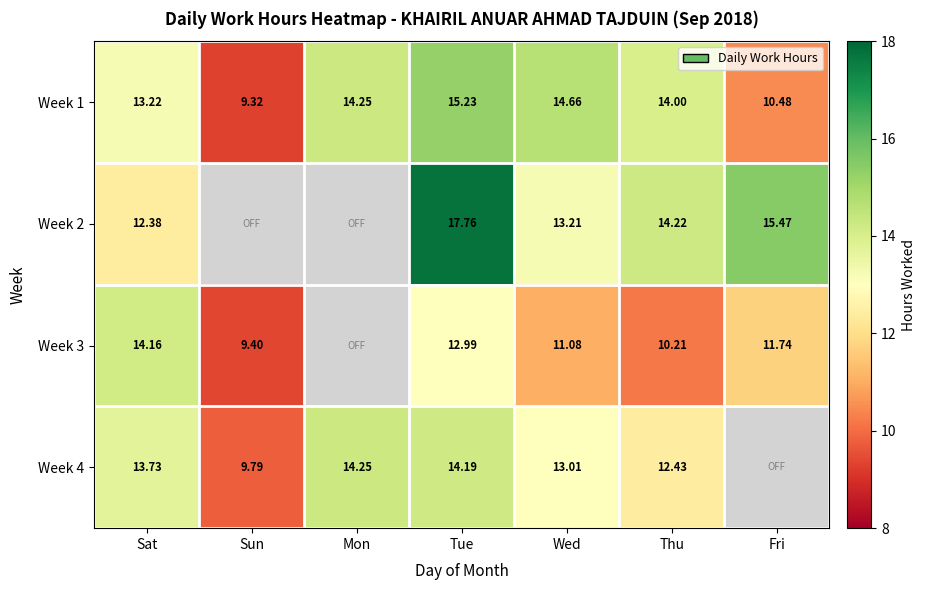

The Week 1 series shows 14.0 at Sun. True or false?

False